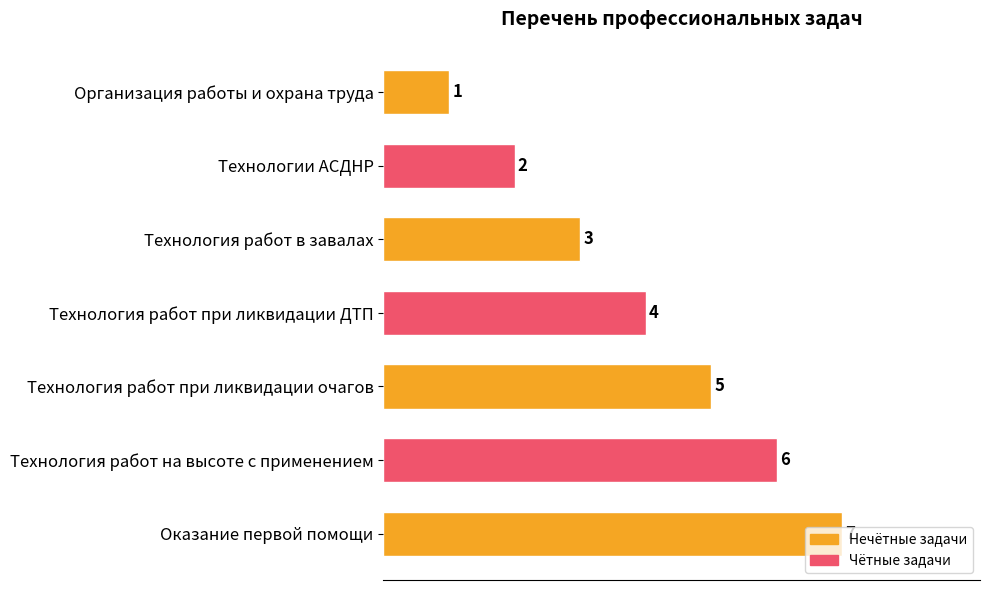

What is the ratio of the value at Технологии АСДНР to the value at Технология работ при ликвидации очагов?

0.4